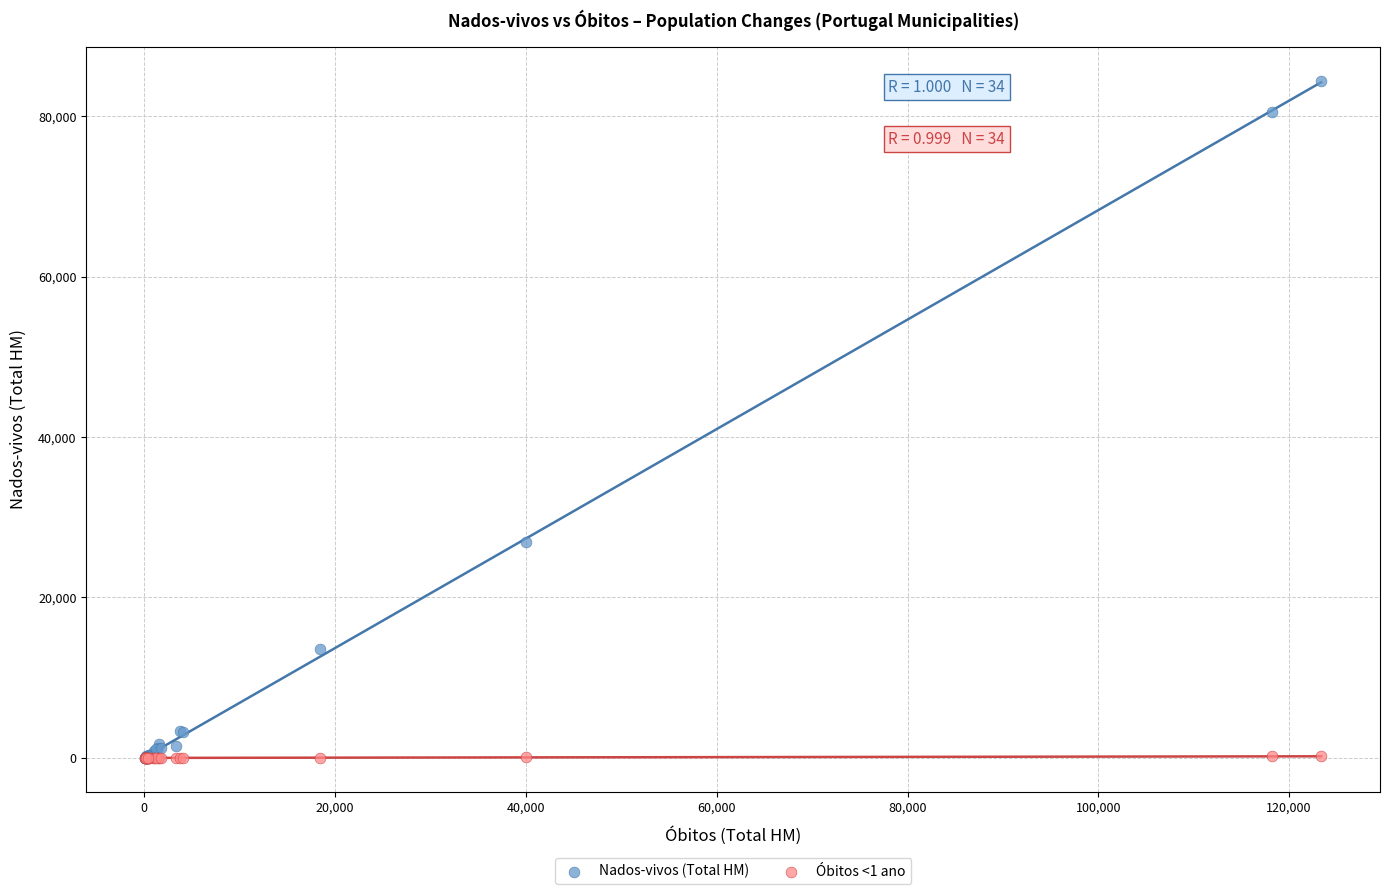

What are all the series names shown in the legend?

Nados-vivos (Total HM), Óbitos <1 ano